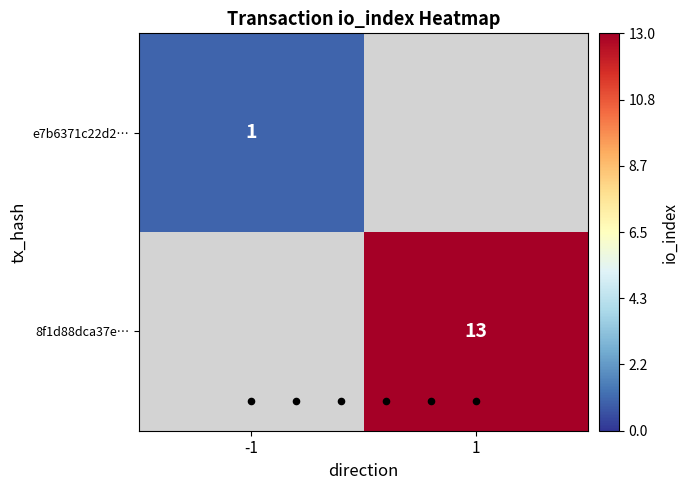

True or false: e7b6371c22d2… has a value of 0.4 at -1.

False